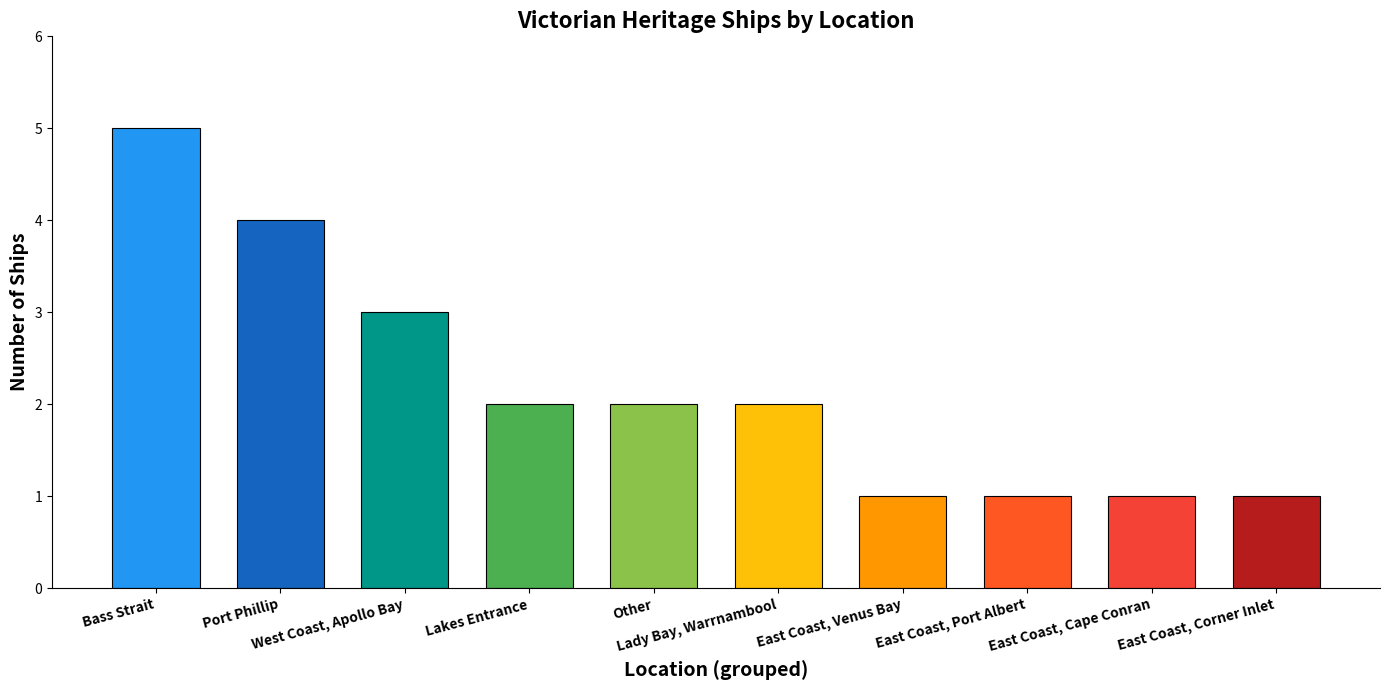

What is the difference between the second highest and minimum values?

3